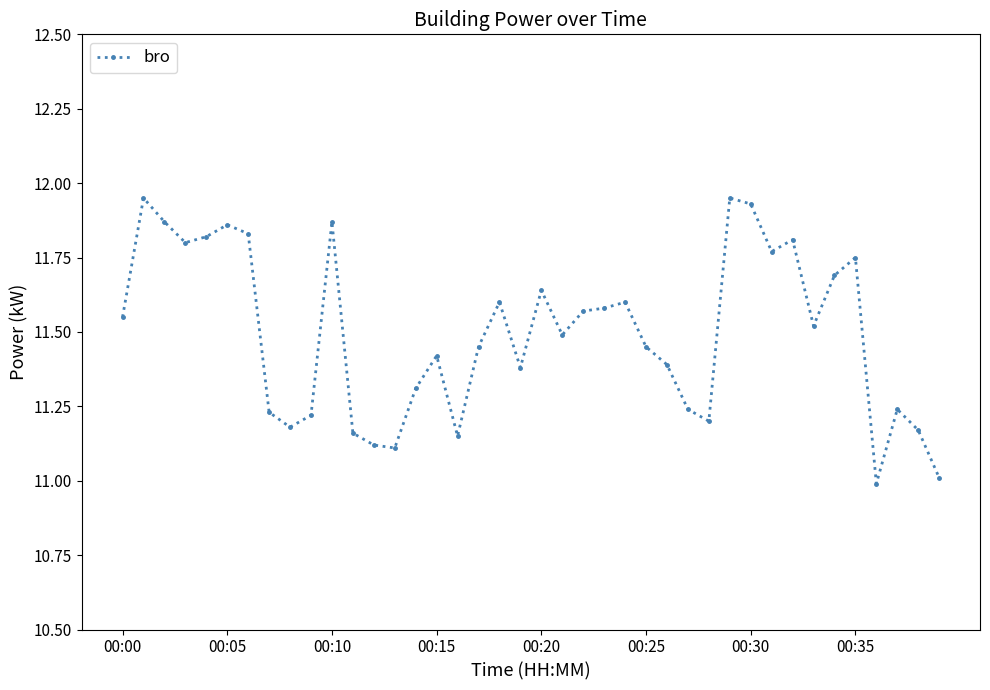

What is the average value?

11.5